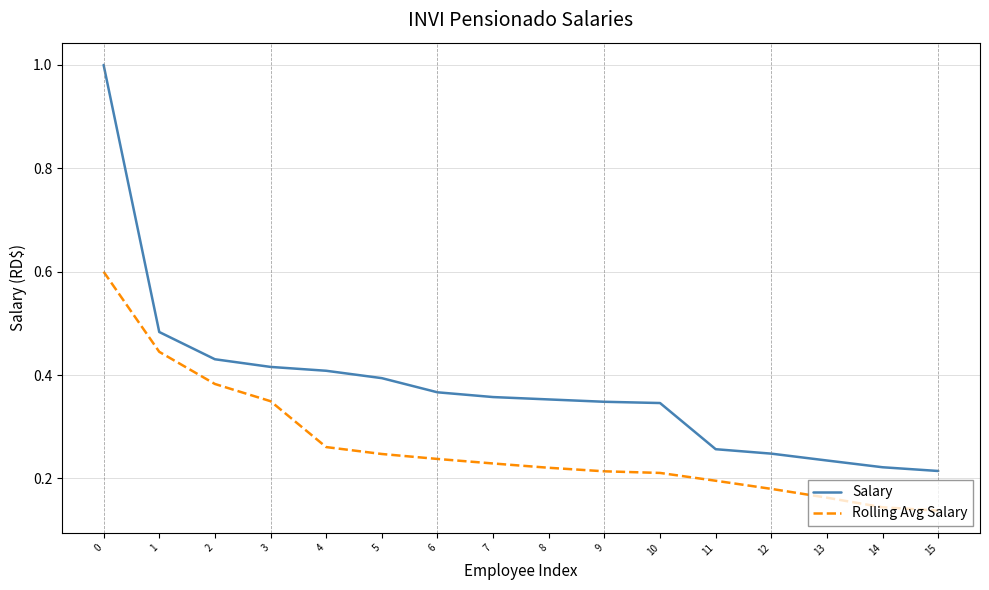

What is the greatest value displayed?

1.0